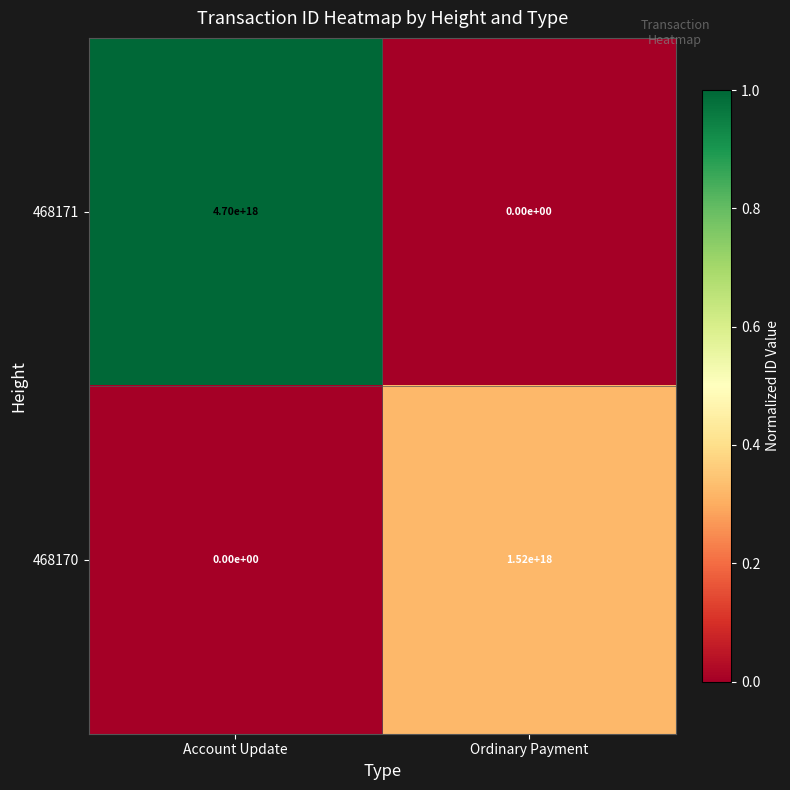

Rank the series at Account Update from highest to lowest value.

468171, 468170